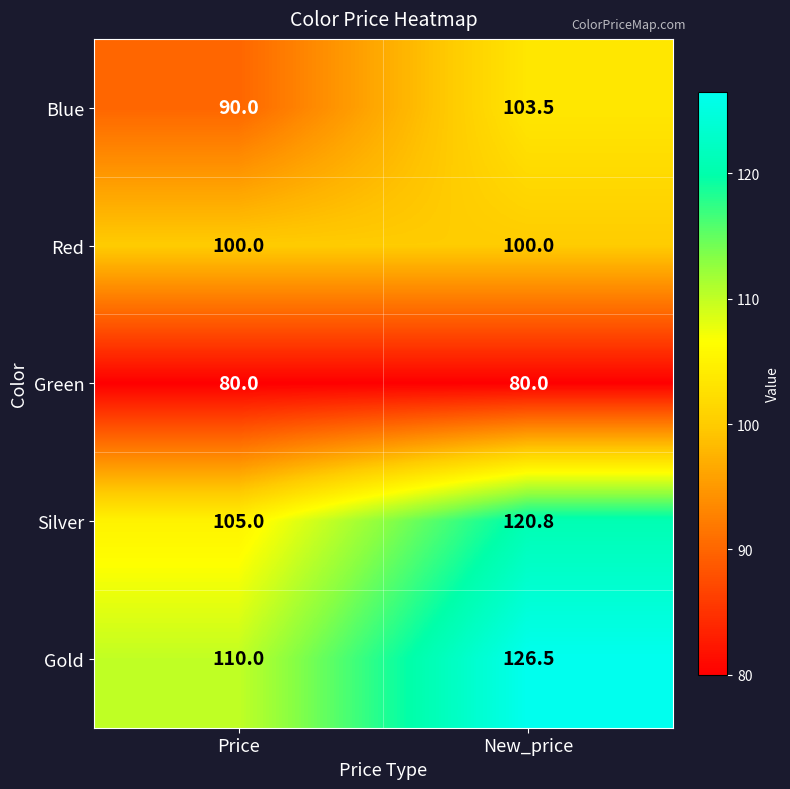

True or false: Red has a value of 56.4 at New_price.

False